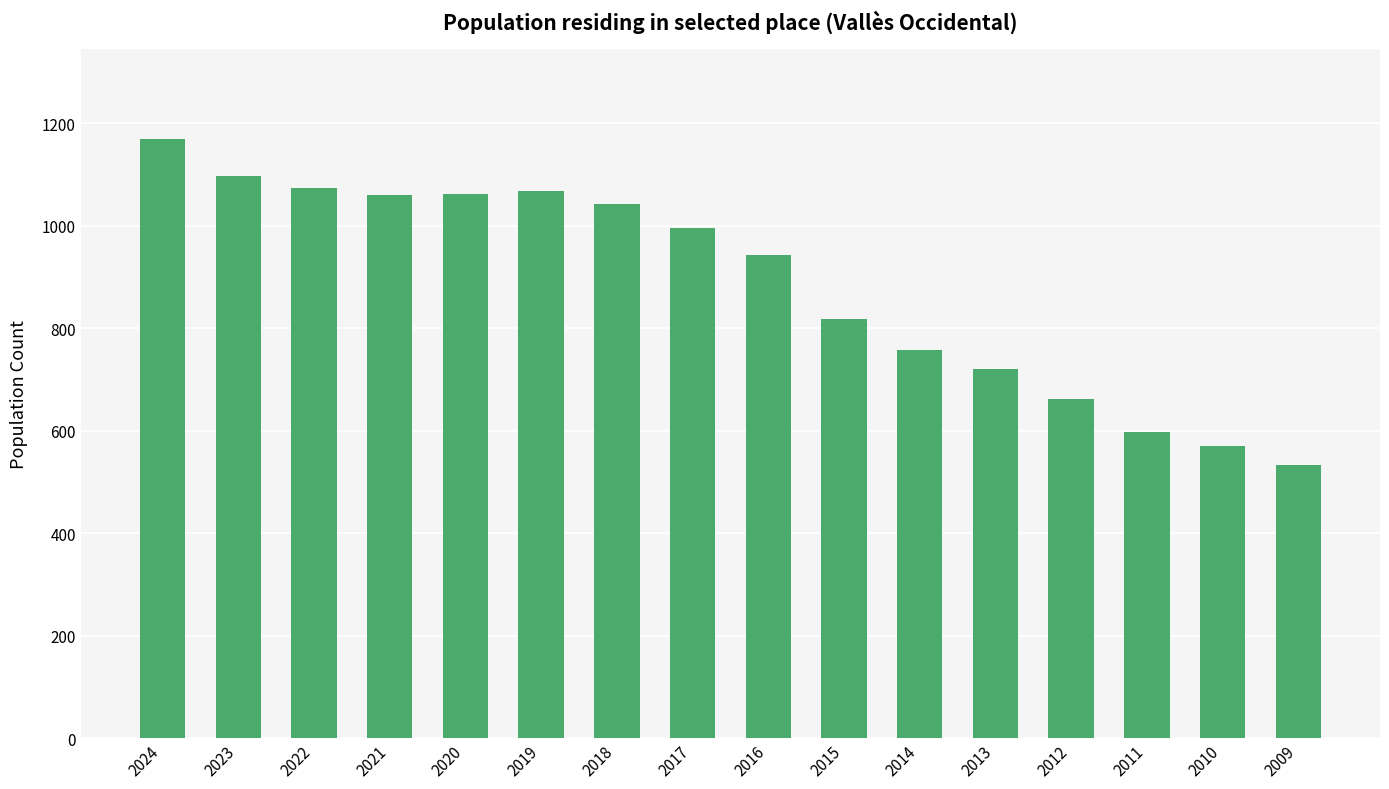

What is the difference between the maximum and minimum values?

636